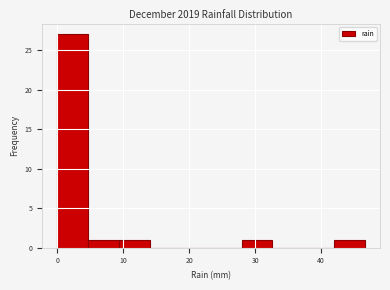

Which range on the x-axis has the tallest bar?

0 to 5